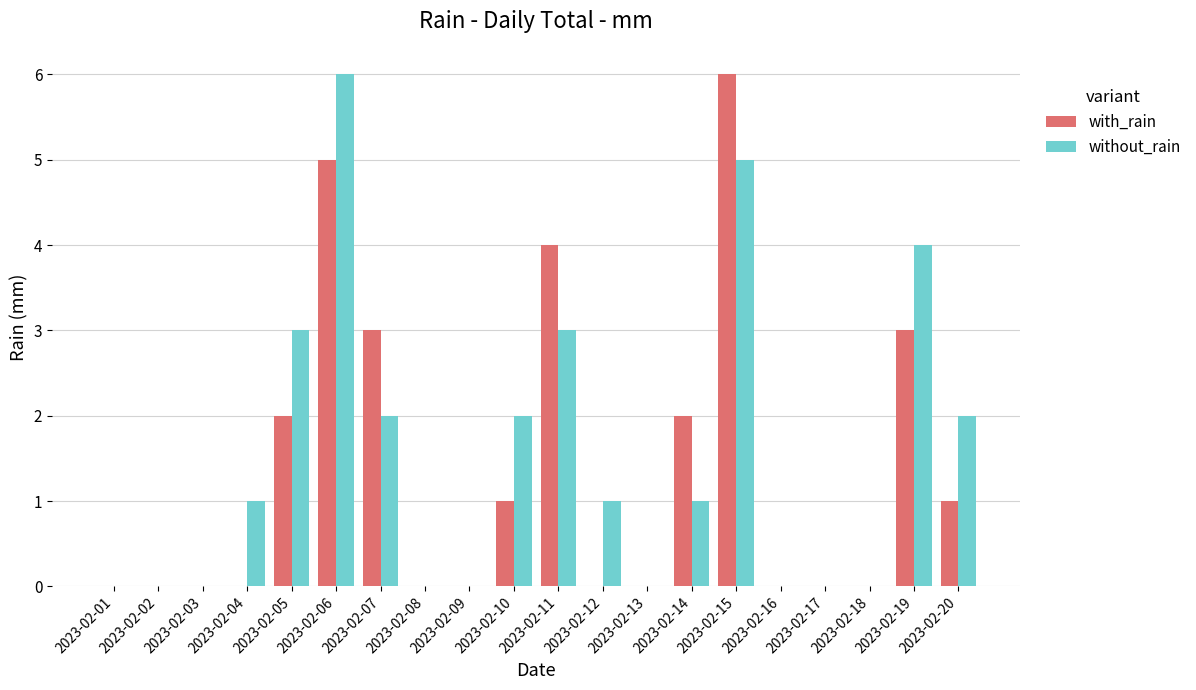

Count the number of categories in the chart.

20